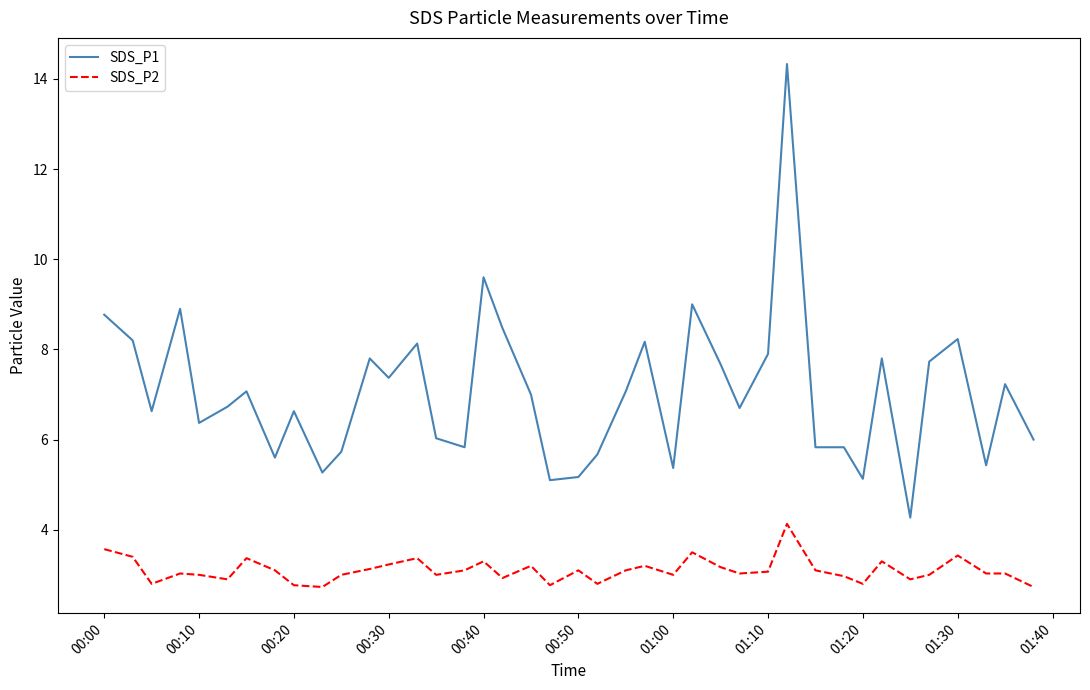

What is the maximum value for SDS_P1?

14.3